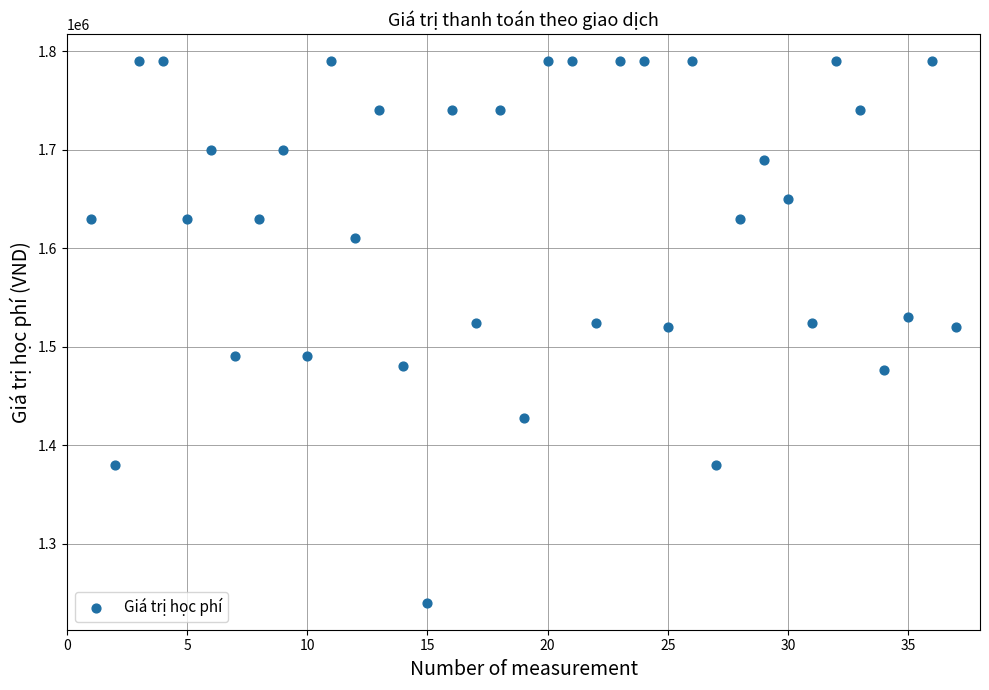

What is the range of Y values (max minus min)?

550000